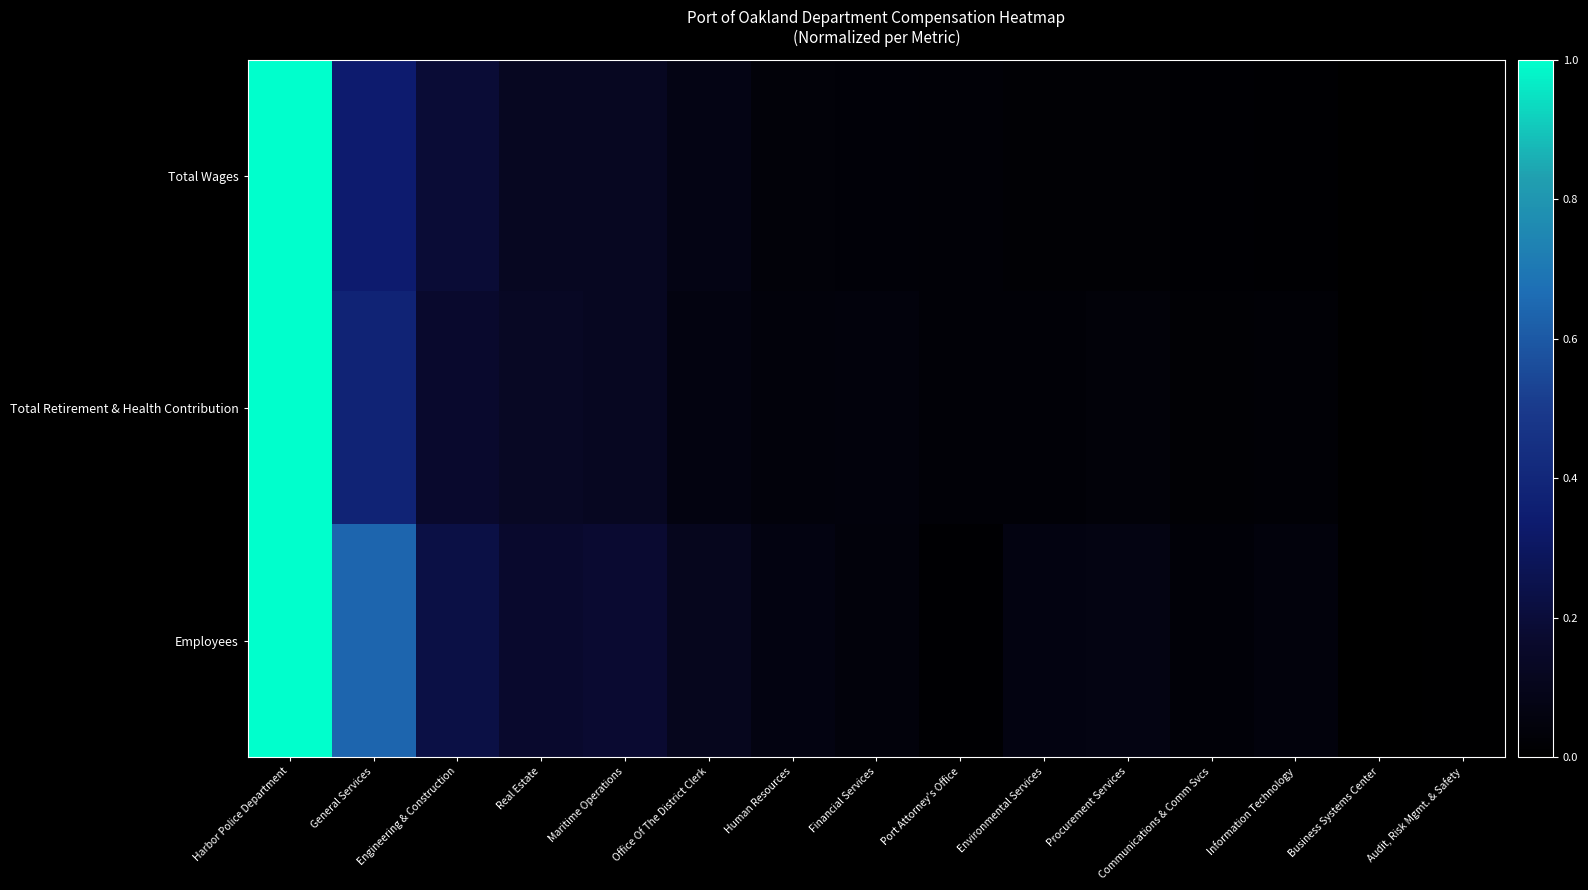

Which has a higher value, Business Systems Center or General Services?

General Services